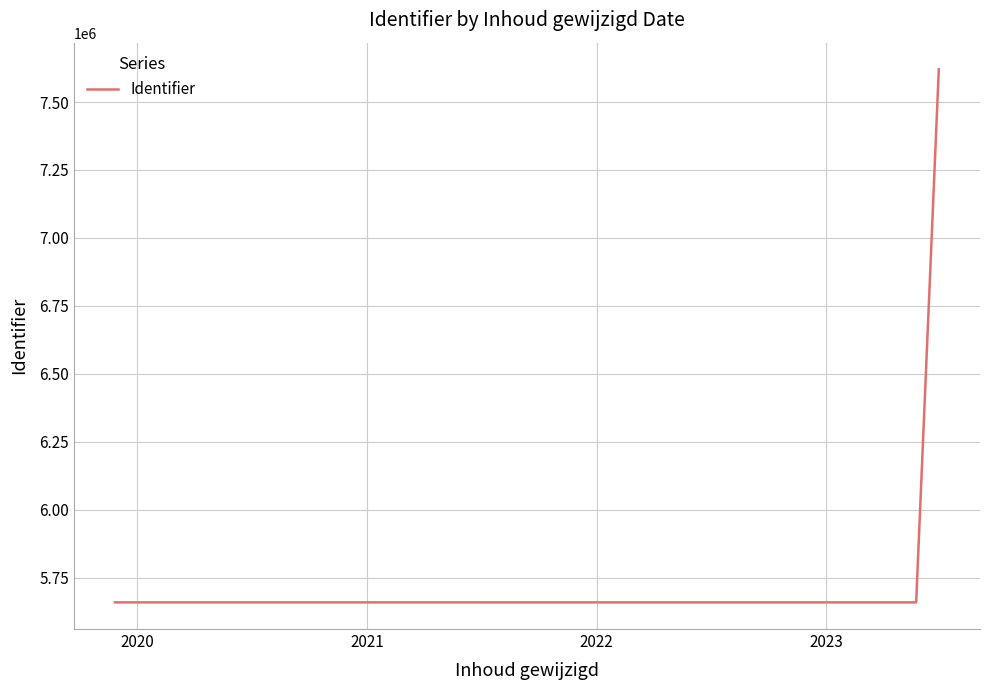

What is the minimum value shown in the chart?

5658537